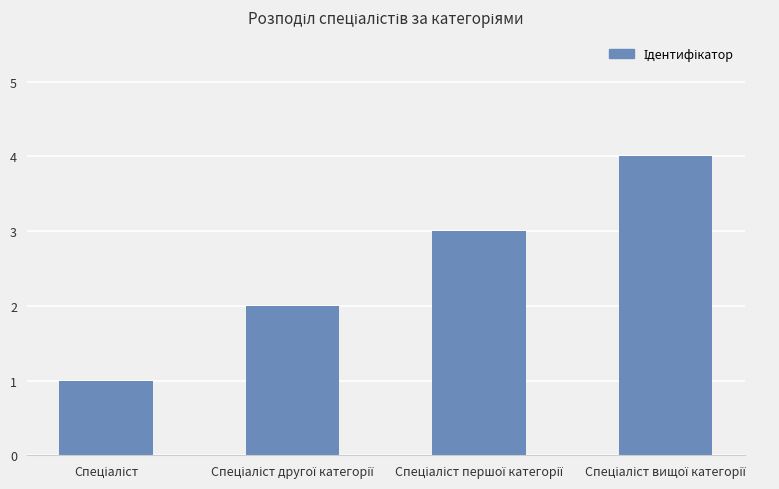

What is the greatest value displayed?

4